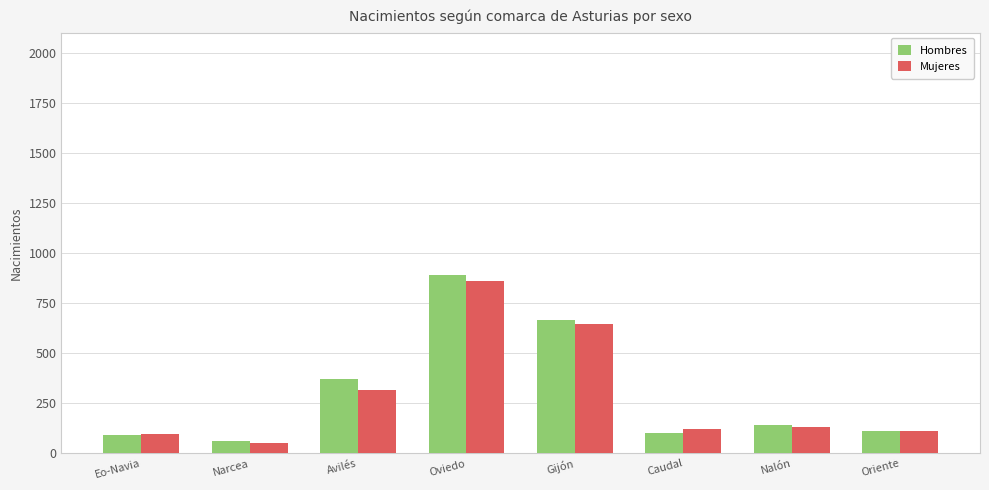

What are all the series names shown in the legend?

Hombres, Mujeres